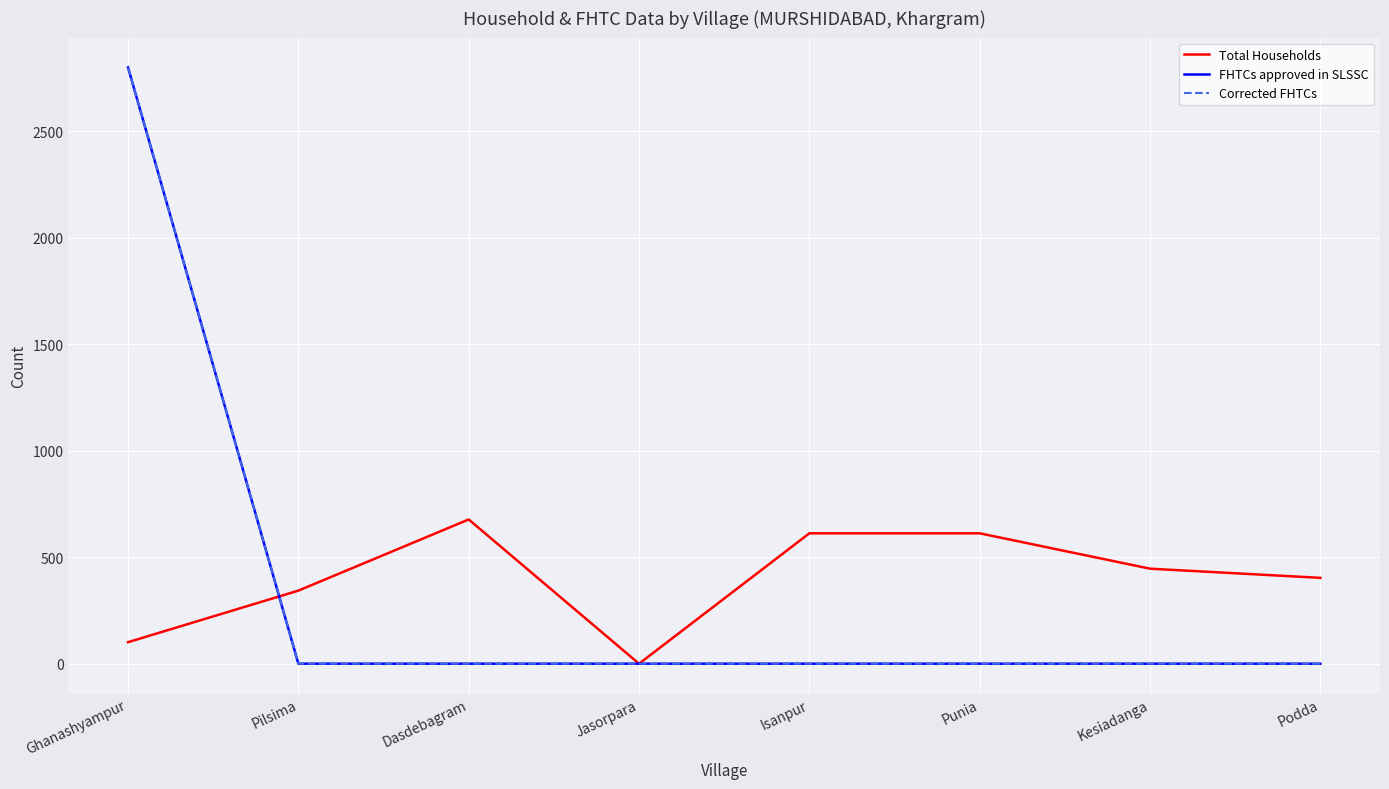

The value of FHTCs approved in SLSSC at Punia is 0. True or false?

True